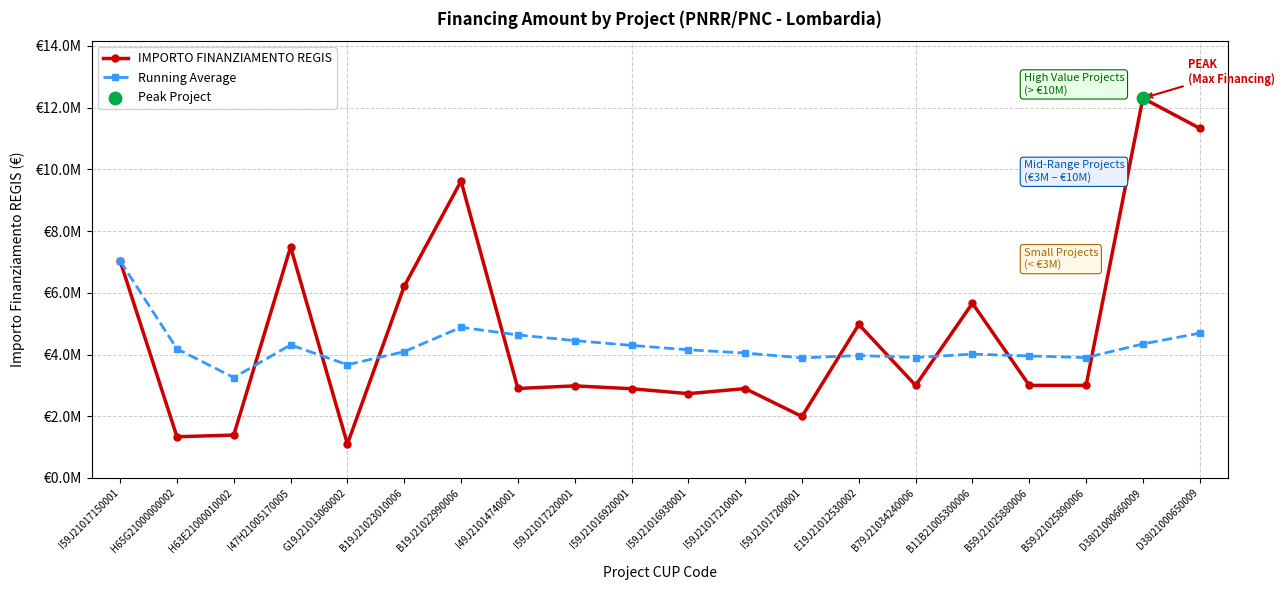

Does the chart have visible grid lines?

Yes